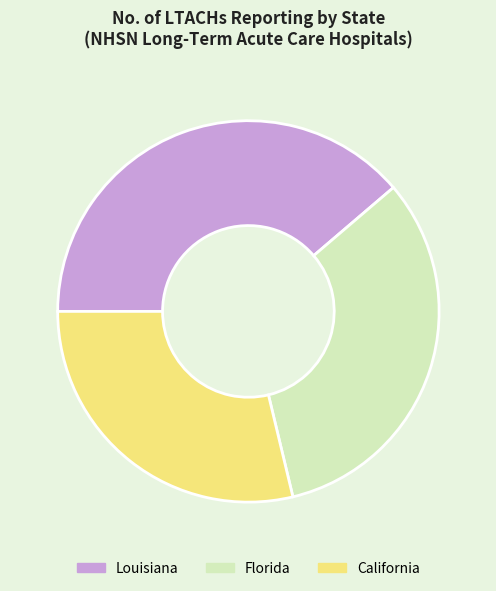

Is there any slice that represents more than half of the pie?

No